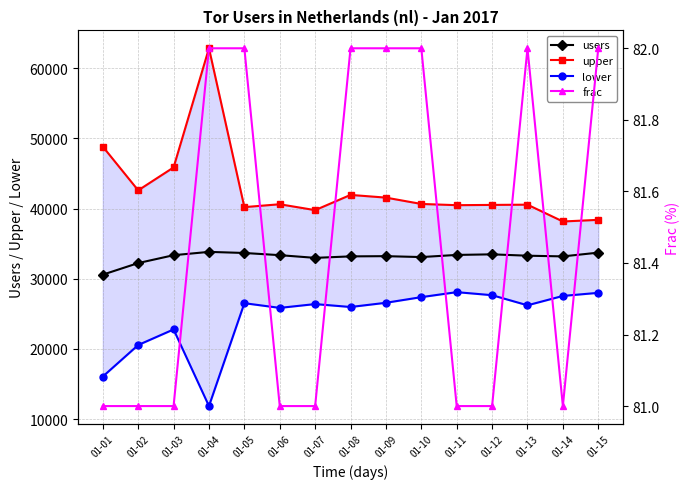

True or false: lower and frac intersect in this chart.

False